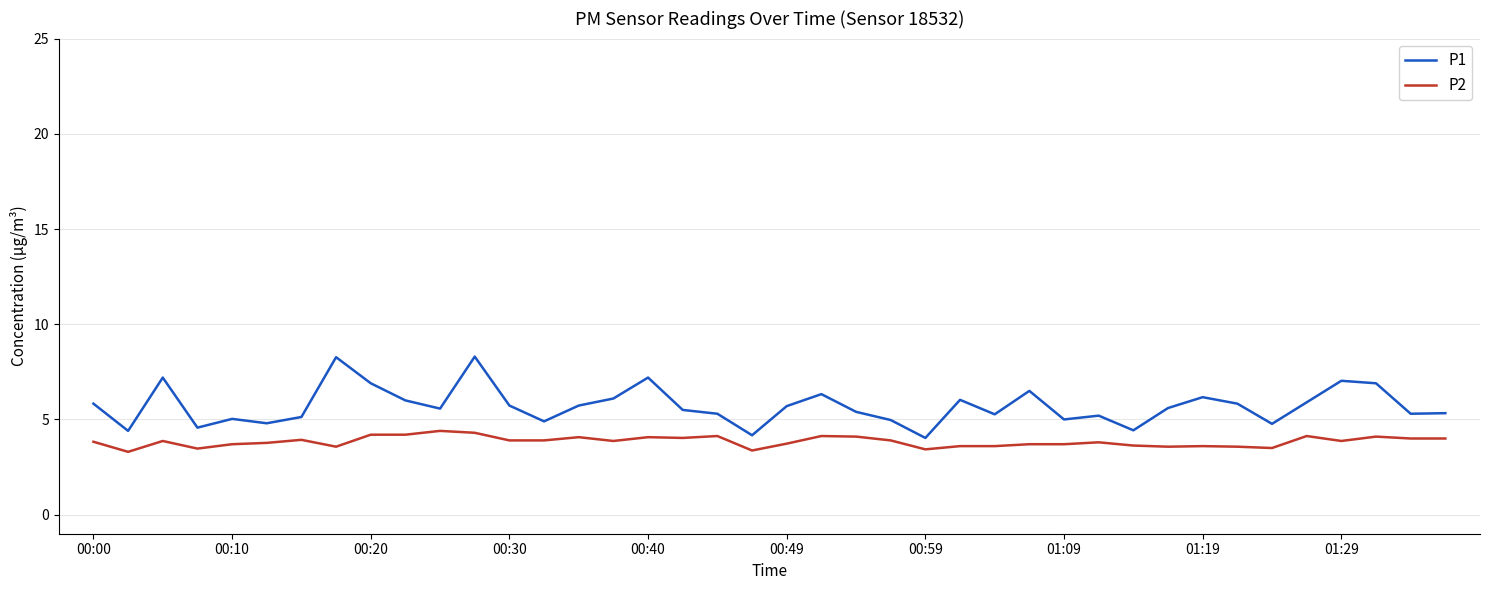

What is the lowest value of the P1 series?

4.0